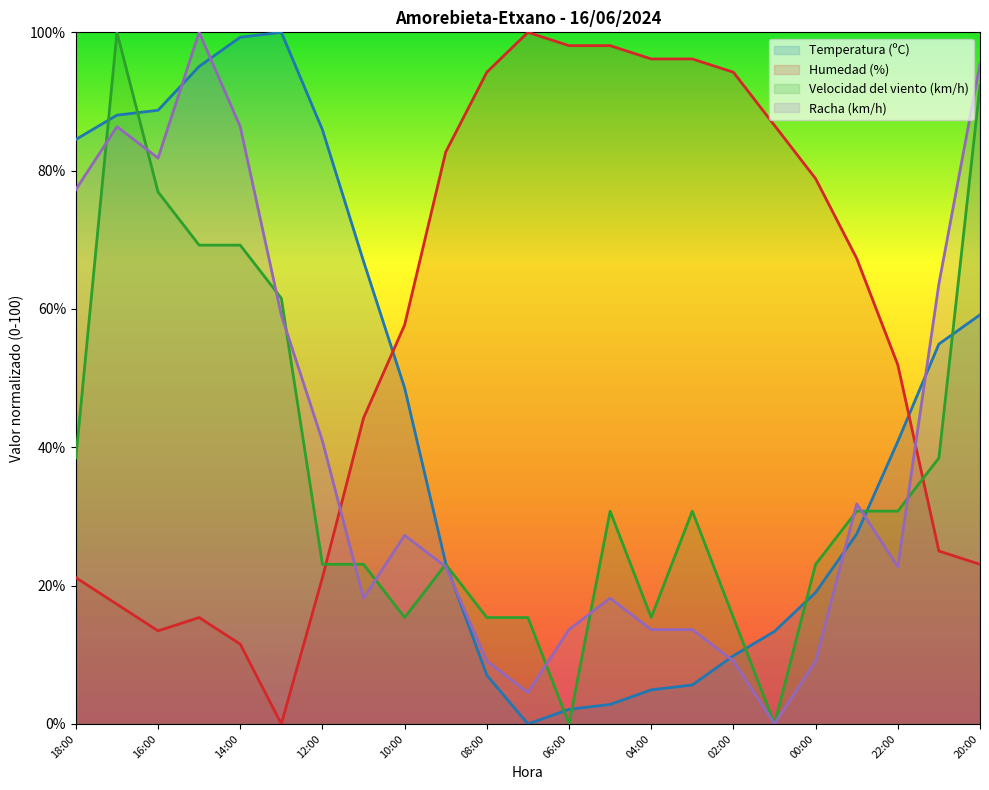

What position from the right is 11:00?

16